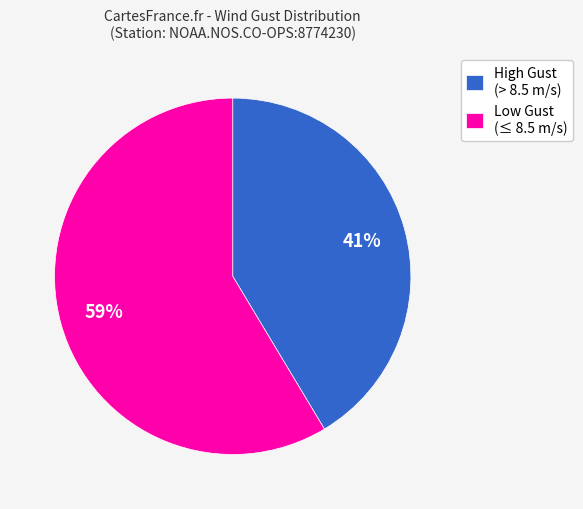

How many slices are in this pie chart?

2